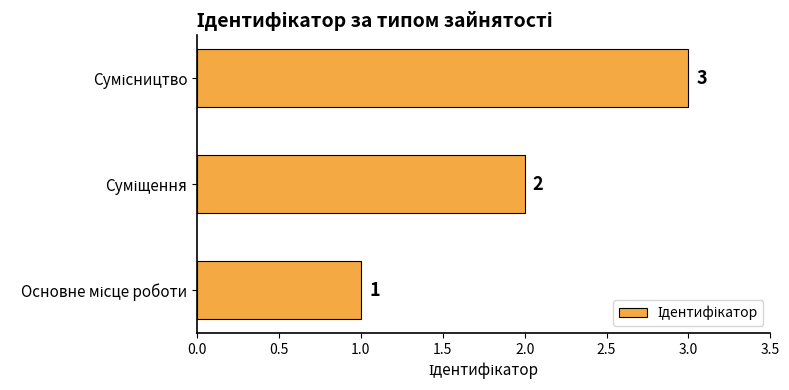

What is the greatest value displayed?

3